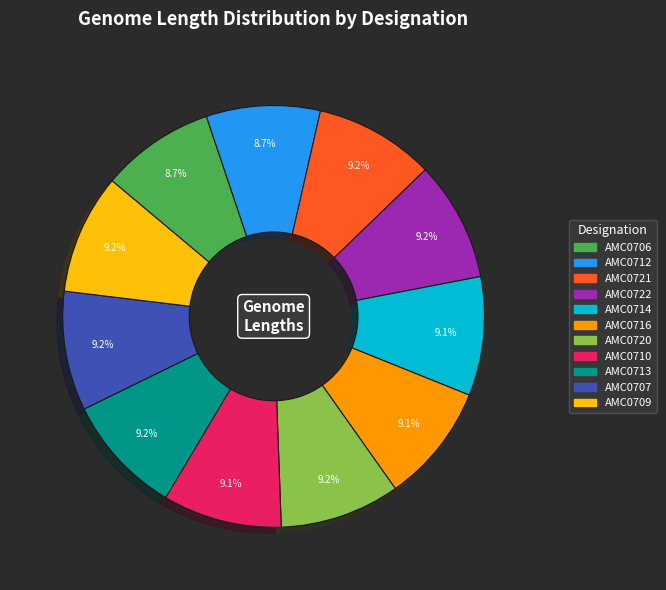

How many slices are in this pie chart?

11